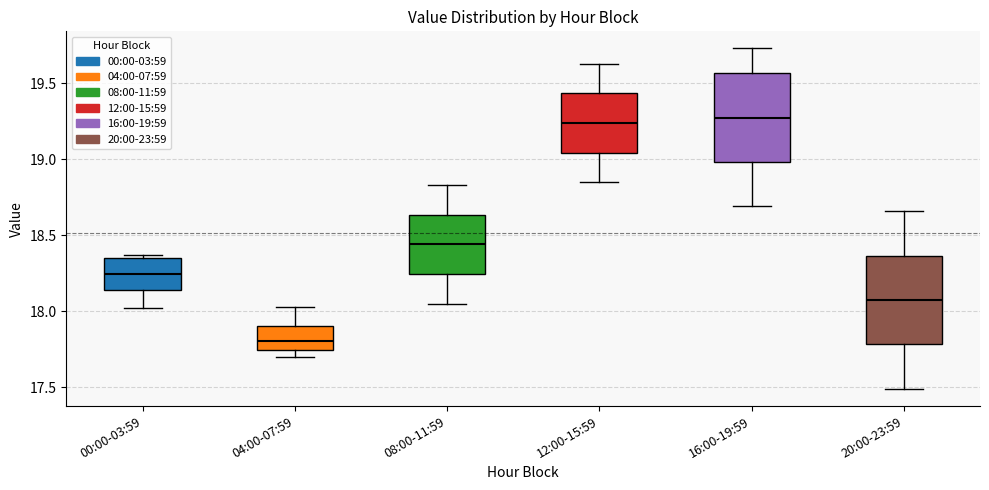

Reading left to right, read every box against the y-axis: the position of its median line, the range the box covers, and the ends of its whiskers. The values are not printed on the chart, so give them approximately, as read against the axis.

00:00-03:59: median 18.25, box 18.15 to 18.35, whiskers 18.00 to 18.35 (just above the box's upper edge)
04:00-07:59: median 17.80, box 17.75 to 17.90, whiskers 17.70 to 18.05
08:00-11:59: median 18.45, box 18.25 to 18.65, whiskers 18.05 to 18.85
12:00-15:59: median 19.25, box 19.05 to 19.45, whiskers 18.85 to 19.65
16:00-19:59: median 19.30, box 19.00 to 19.55, whiskers 18.70 to 19.75
20:00-23:59: median 18.10, box 17.80 to 18.35, whiskers 17.50 to 18.65